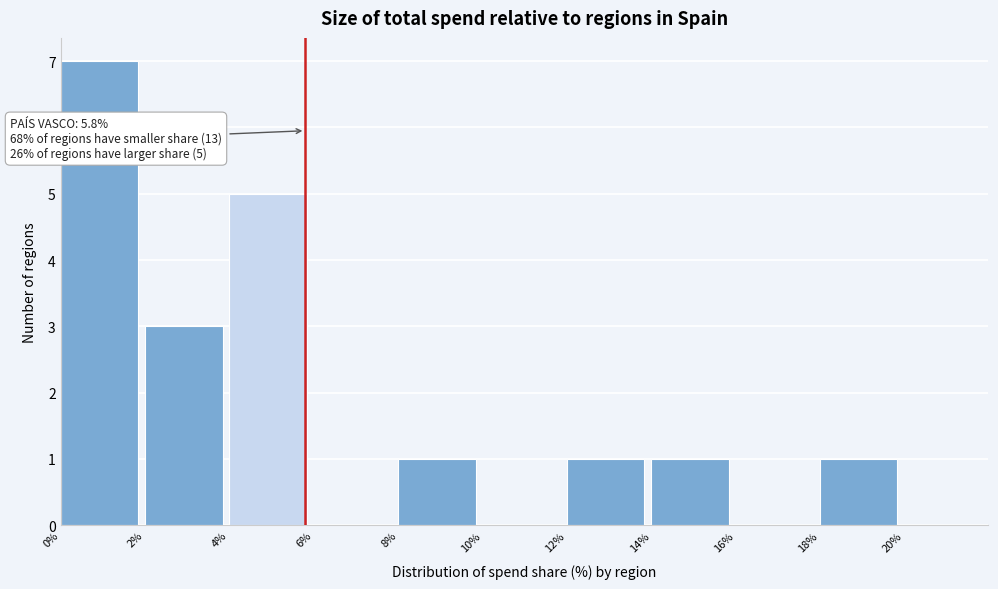

Over which range of the x-axis is the bar tallest?

0% to 2%